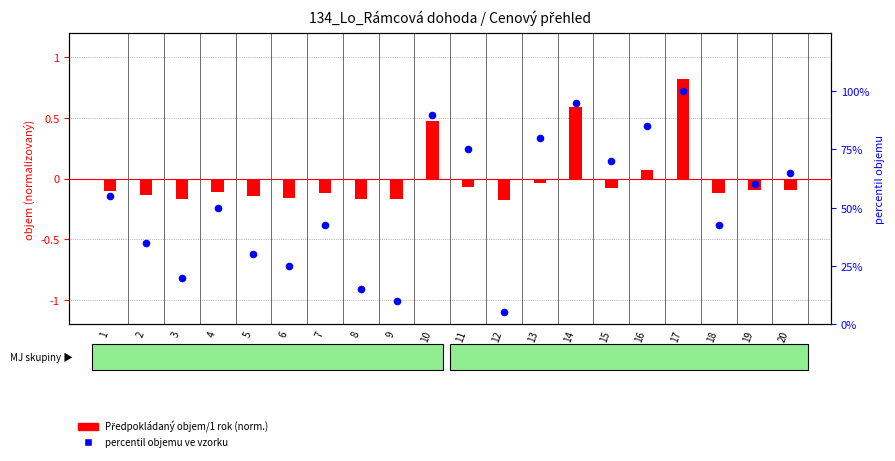

Which series has the widest spread of Y values?

Pořadí objemu (%)